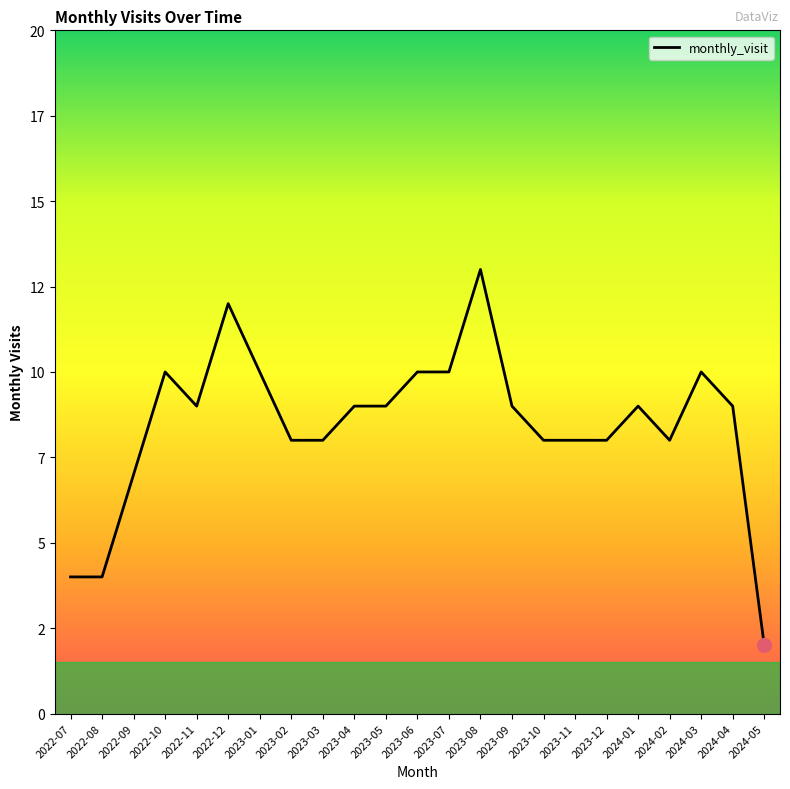

At which category does the chart reach its minimum across all series?

2024-05